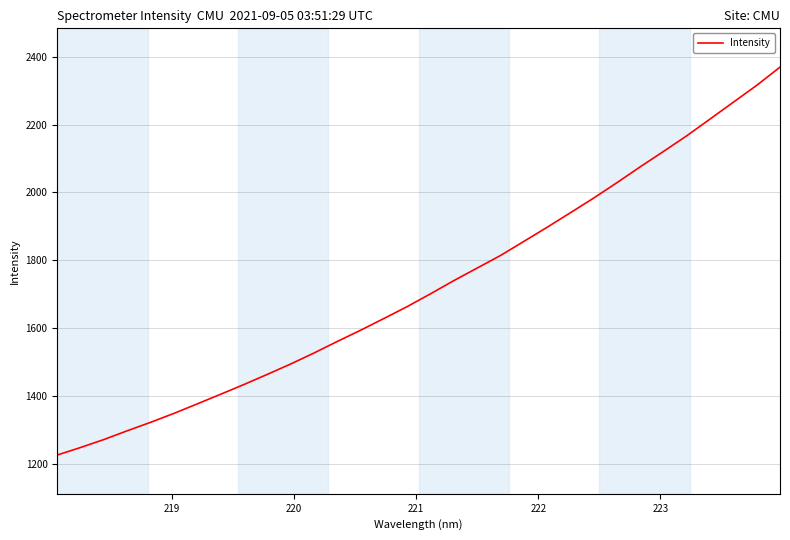

What is the smallest value displayed?

1225.3